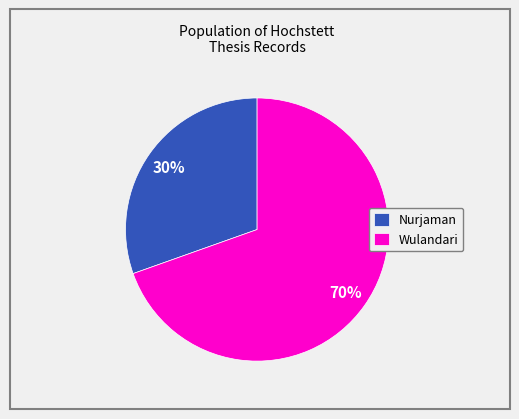

Is the sum of Wulandari and Nurjaman greater than half?

Yes